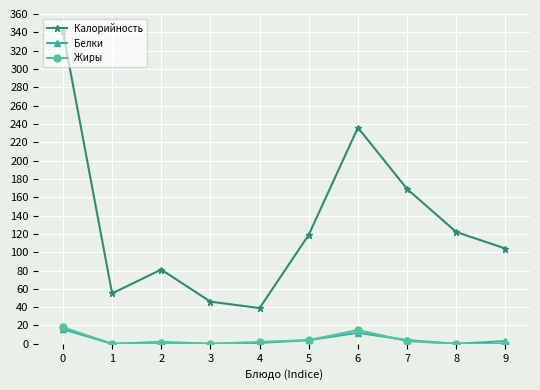

The value of Калорийность at 8 is 186. True or false?

False